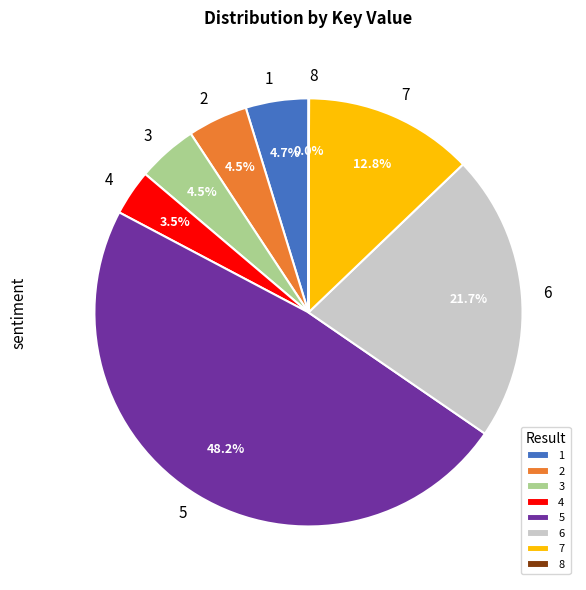

Does 7 represent more than half of the total?

No